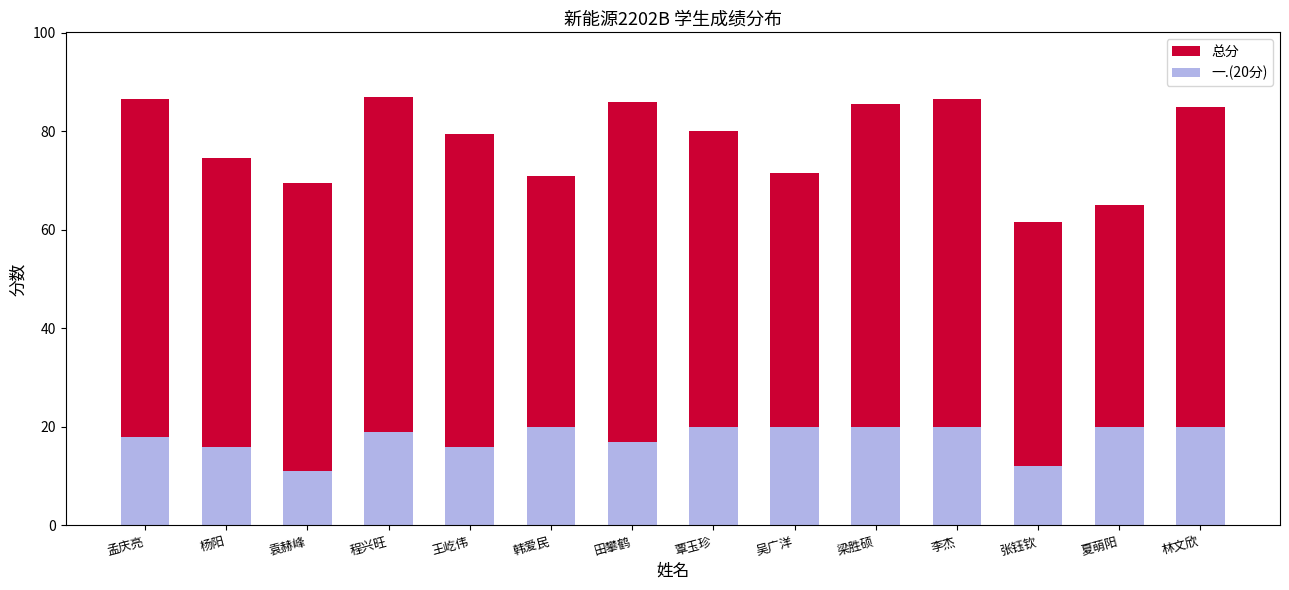

Is the value of 一.(20分) at 林文欣 greater than the value of 总分 at 吴广洋?

No